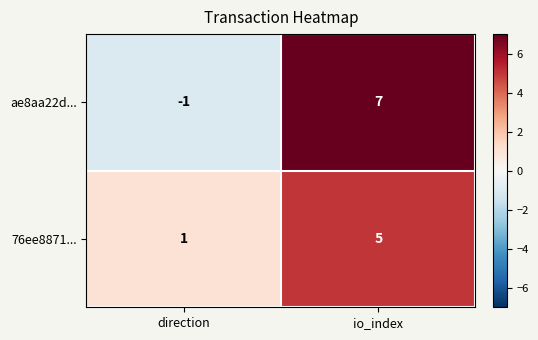

The ae8aa22d... series shows -2 at direction. True or false?

False